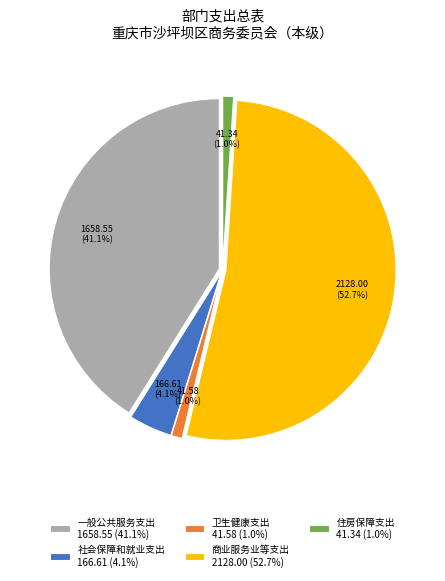

What percentage is the 住房保障支出 slice, to the nearest percent?

1%